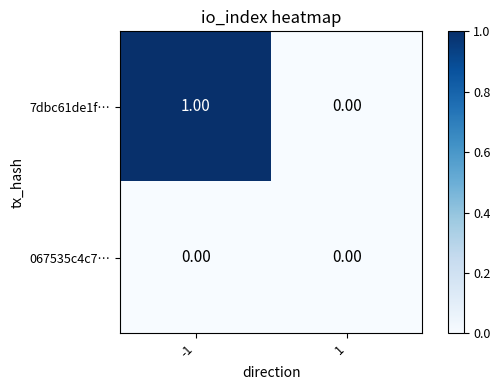

Between -1 and 1, which series saw the biggest shift?

7dbc61de1f…